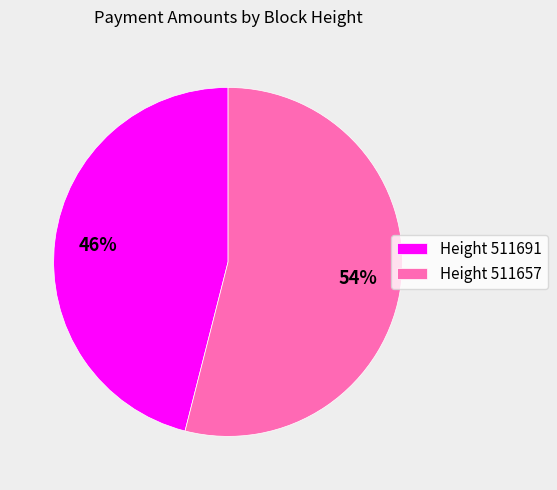

How many segments does this pie chart have?

2